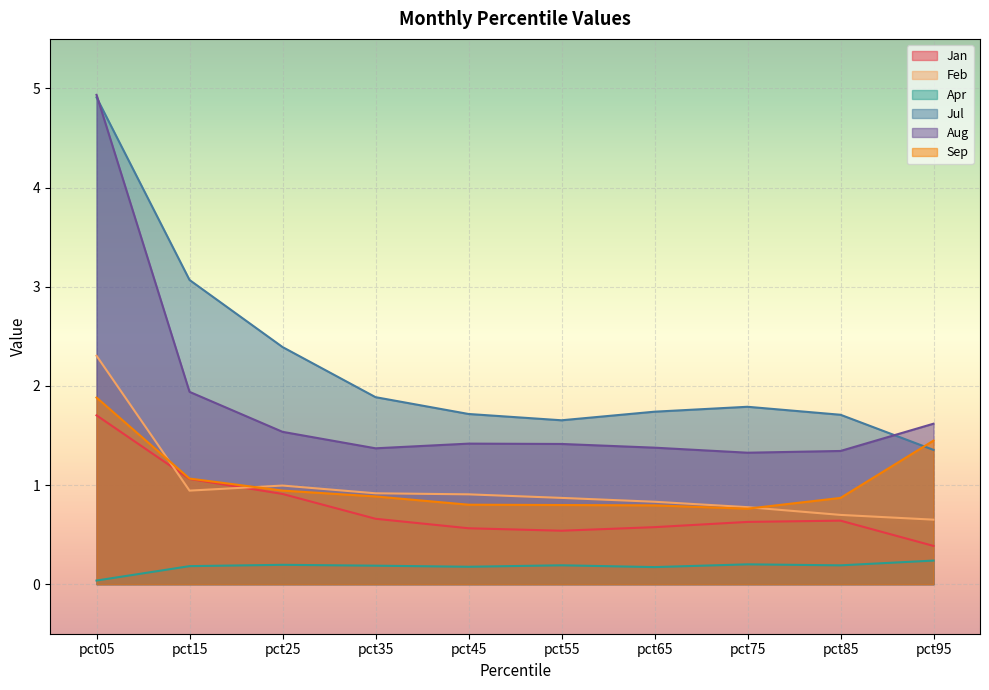

At how many categories does at least one series exceed 3?

2